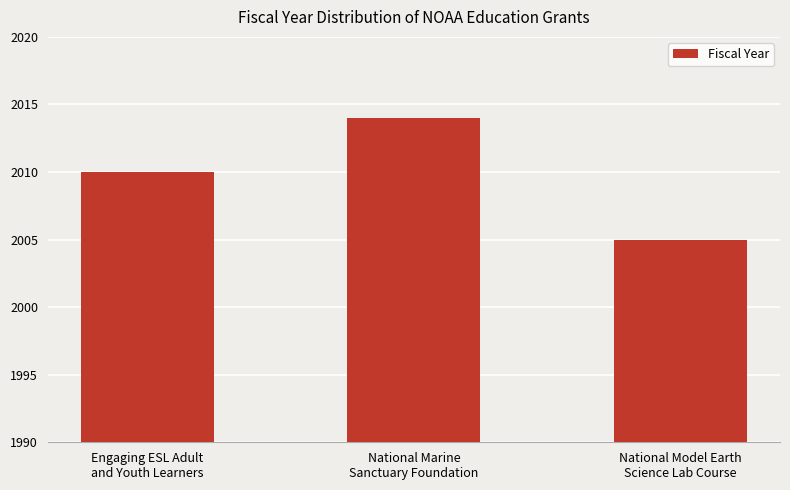

Rank the categories by value from highest to lowest.

National Marine
Sanctuary Foundation, Engaging ESL Adult
and Youth Learners, National Model Earth
Science Lab Course